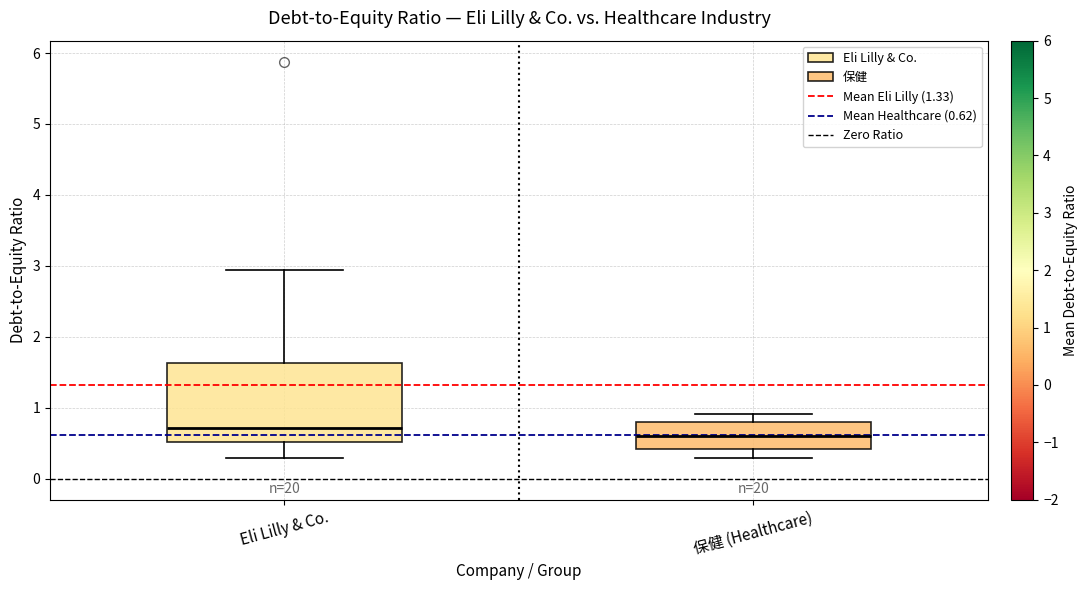

Which box's median line is the lowest?

保健 (Healthcare)